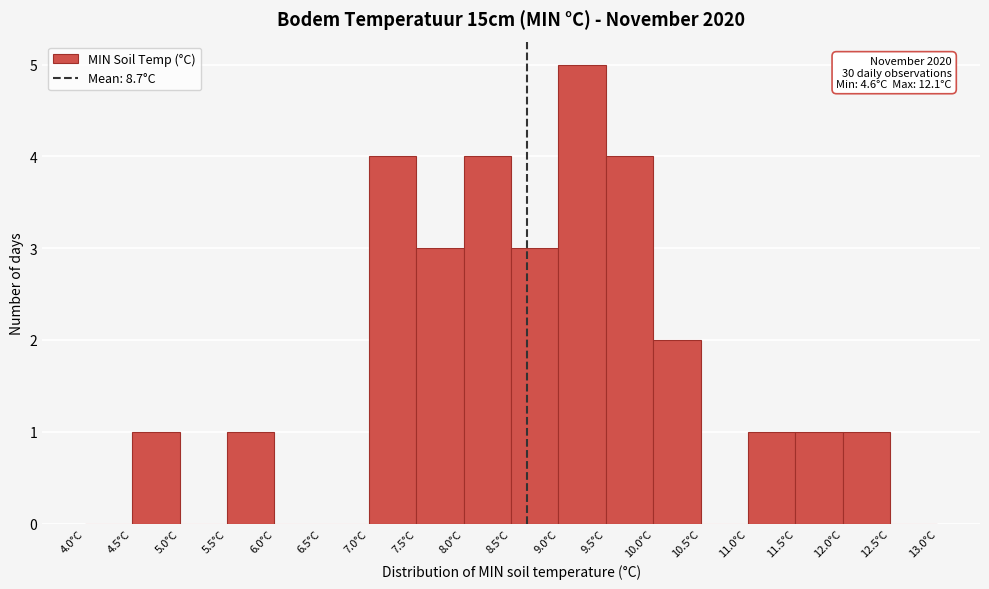

Over which range of the x-axis is the bar tallest?

9.0 to 9.5